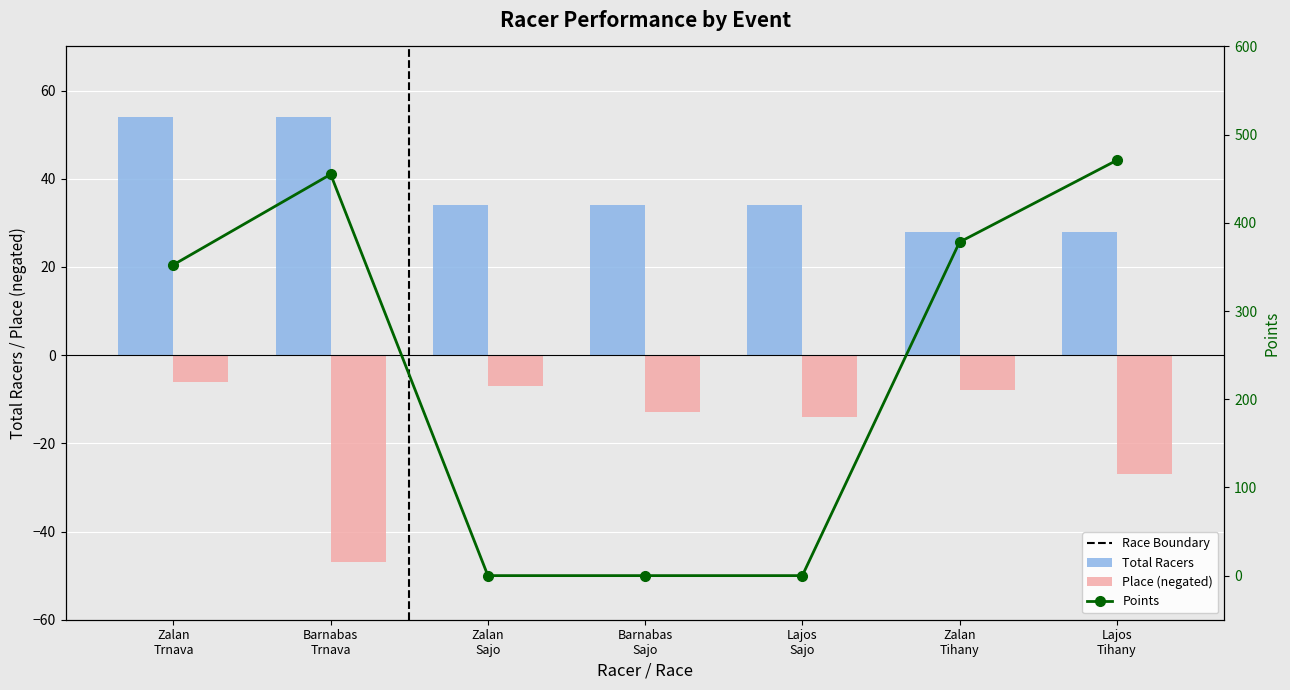

What is the smallest value displayed?

-47